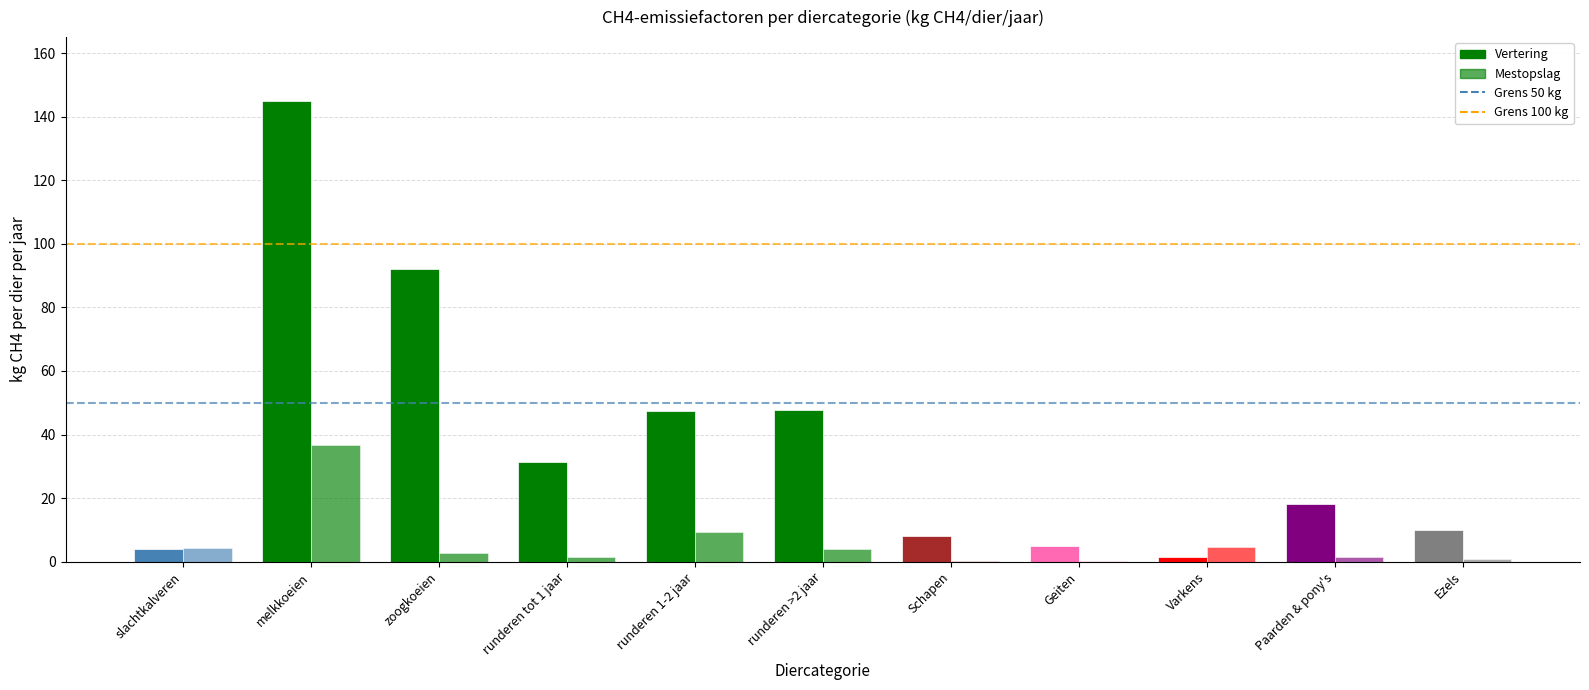

Rank the series at slachtkalveren from highest to lowest value.

Mestopslag, Vertering